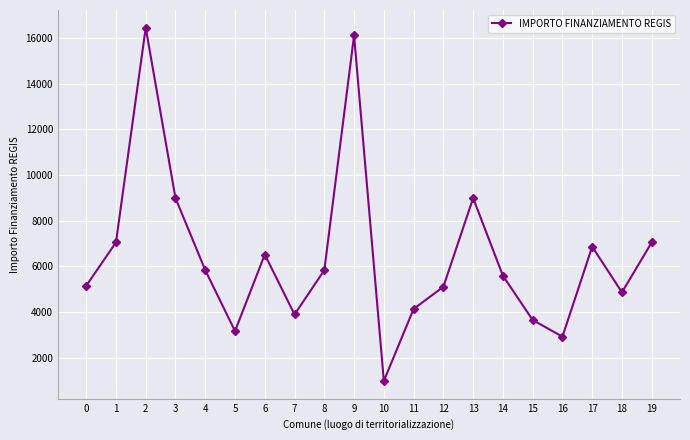

What is the change in value from 1 to 18?

-2187